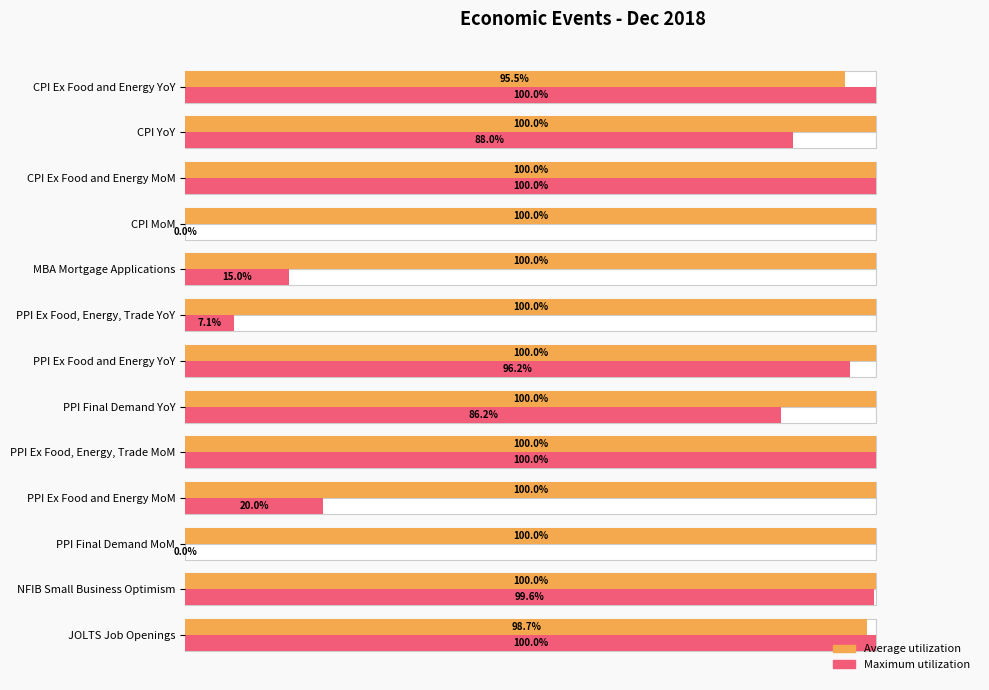

Does the chart contain stacked bars?

No